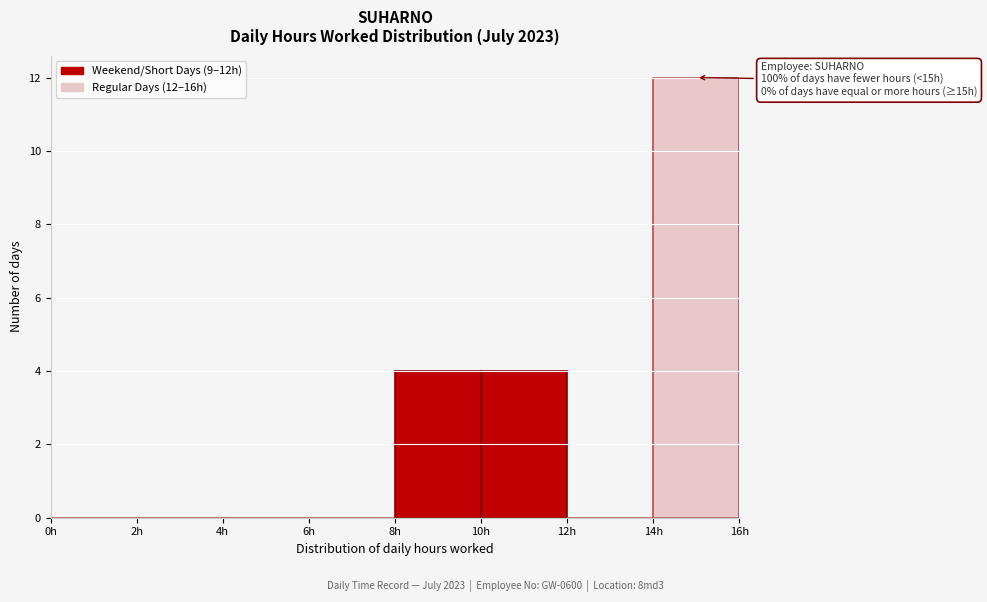

Over which range of the x-axis is the bar tallest?

14 to 16